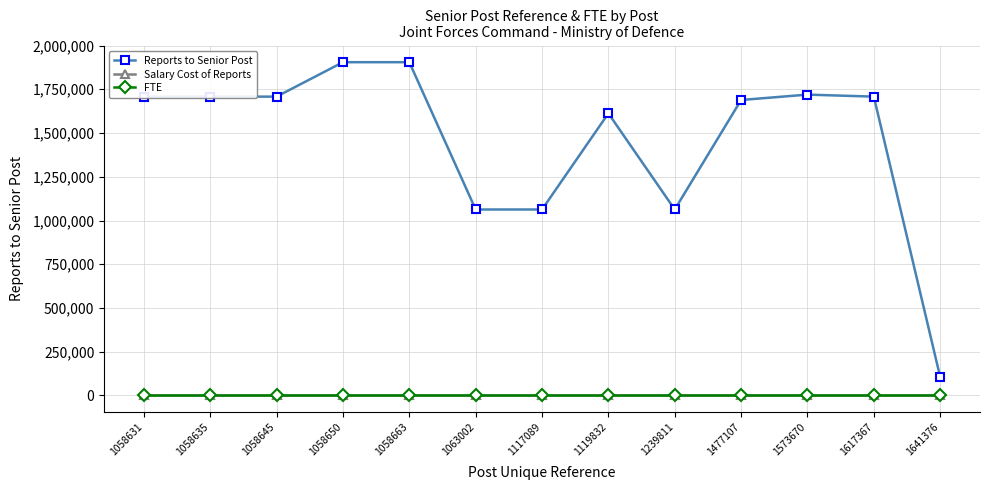

Which series changed the most between 1117089 and 1617367?

Reports to Senior Post